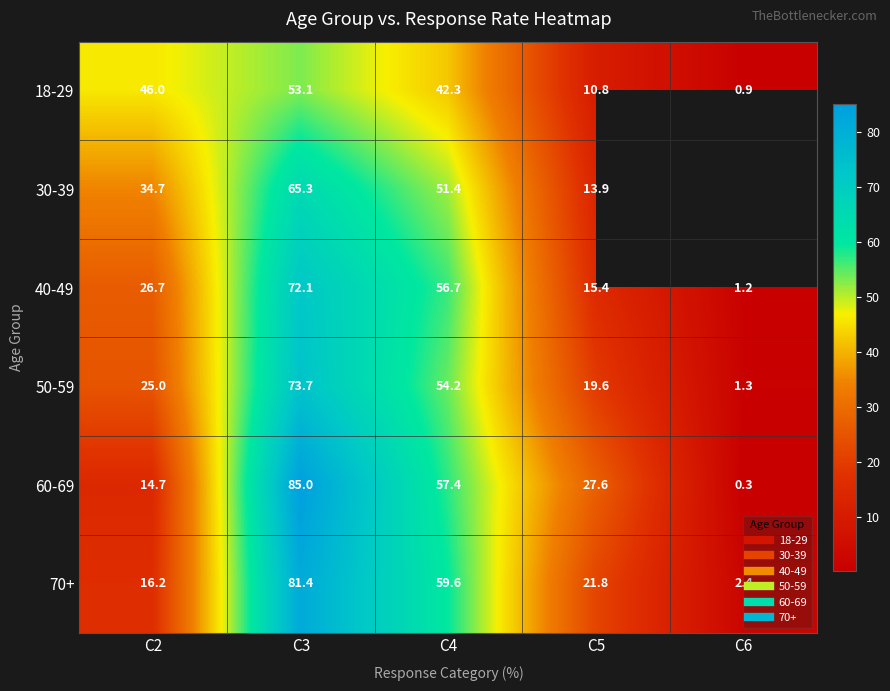

Where is 70+ nearest to the value 41?

C4